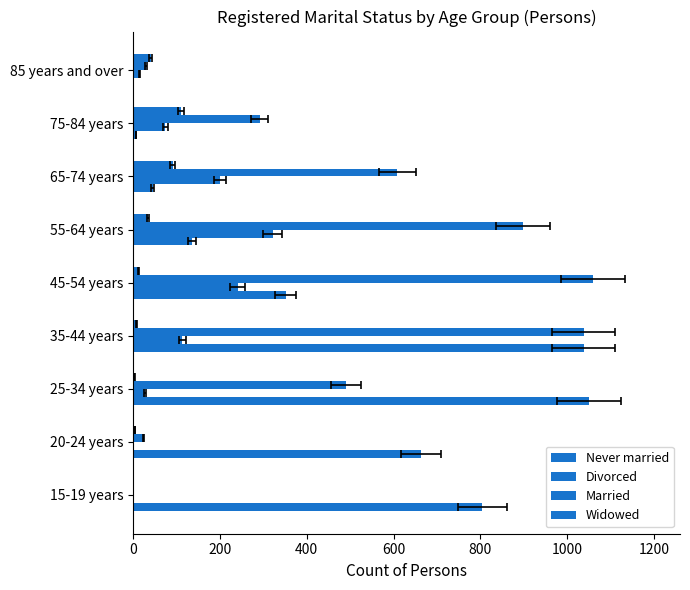

Read the Married value at 45-54 years, to the nearest 50.

1050